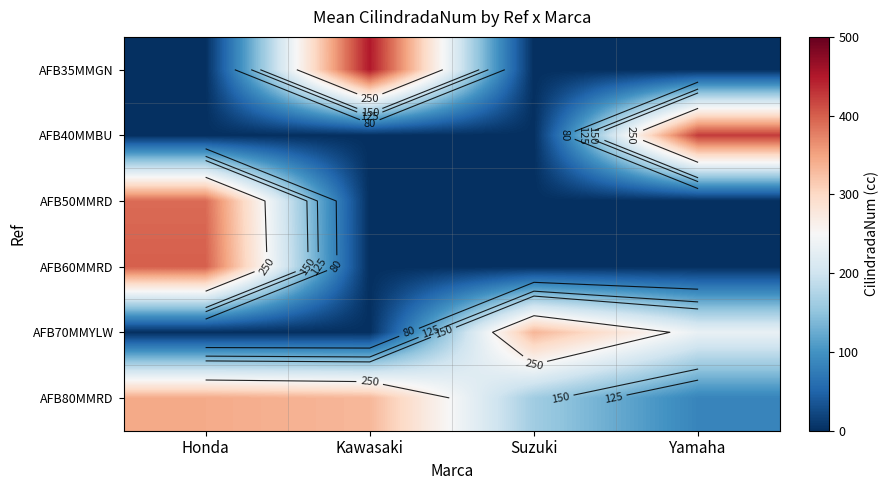

At which label does AFB60MMRD reach its minimum?

Kawasaki